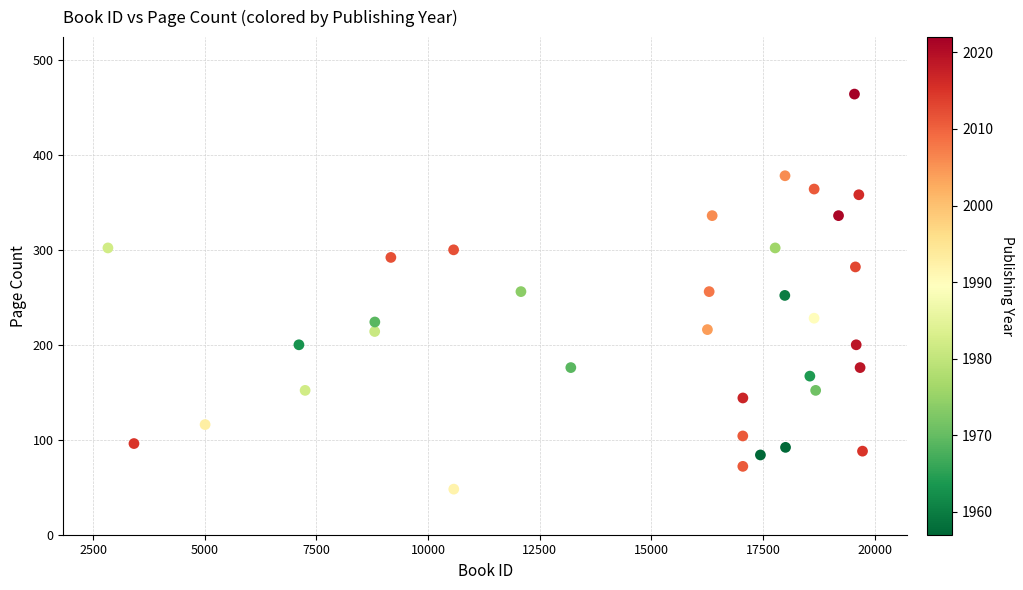

What is the range of X values (max minus min)?

16898